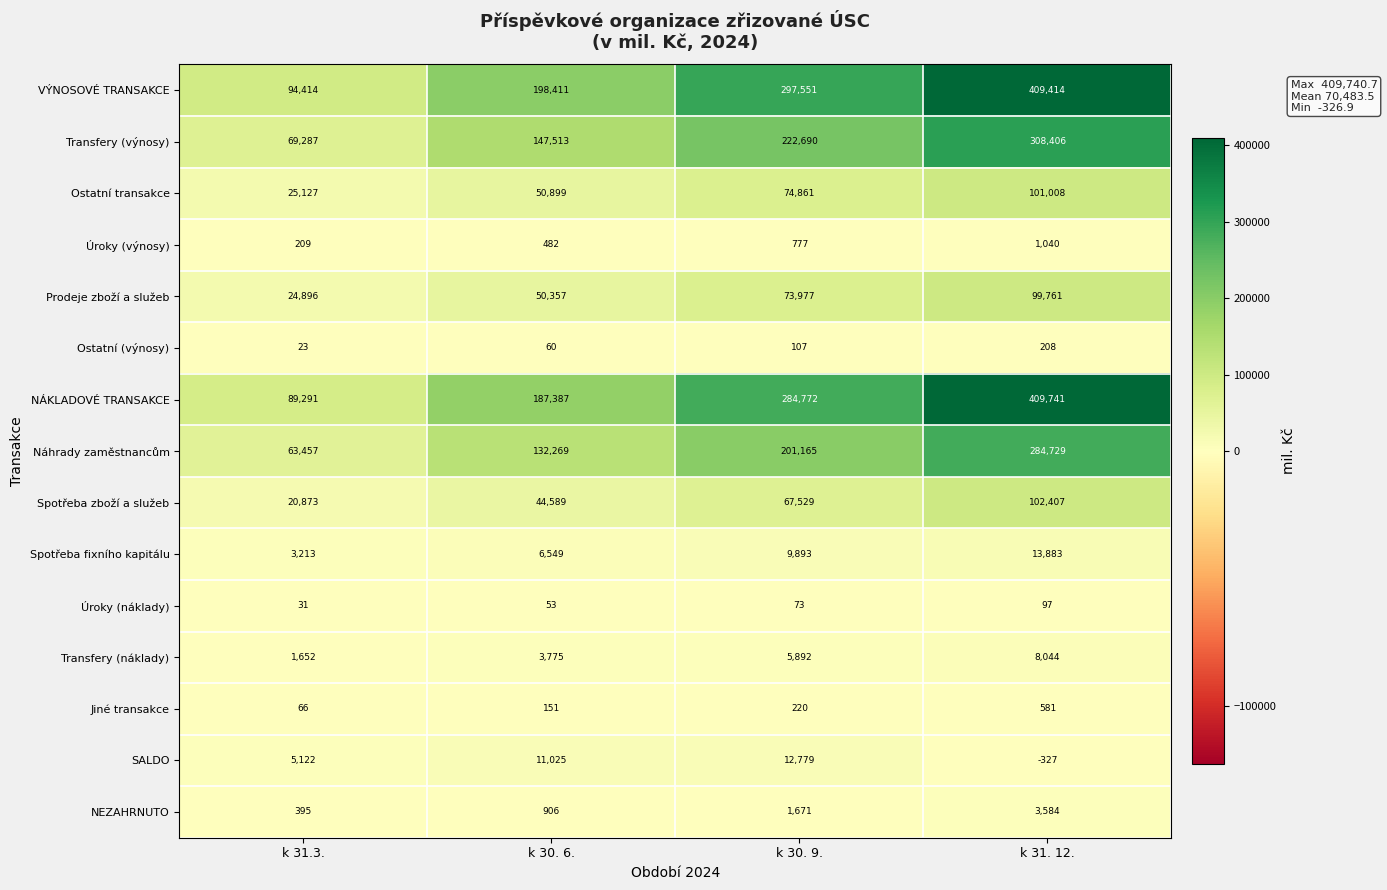

At which label does Ostatní (výnosy) reach its minimum?

k 31.3.